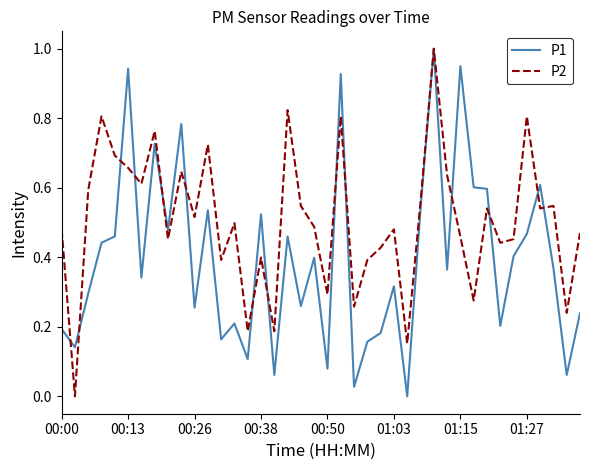

What is the maximum value for P1?

1.0